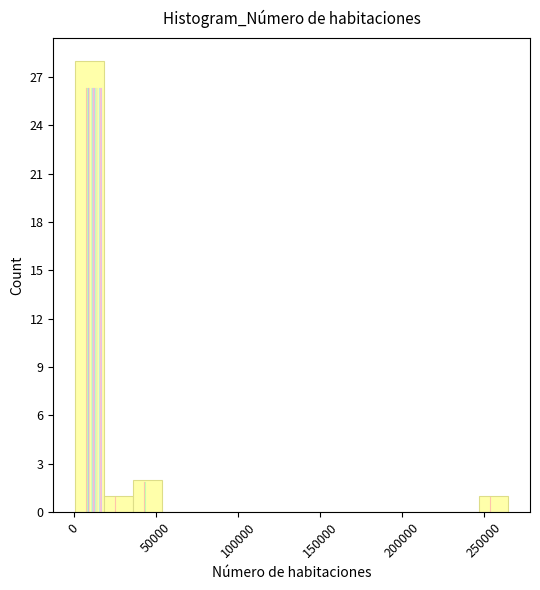

Read against the x-axis, roughly where is the centre of the tallest bar?

10000